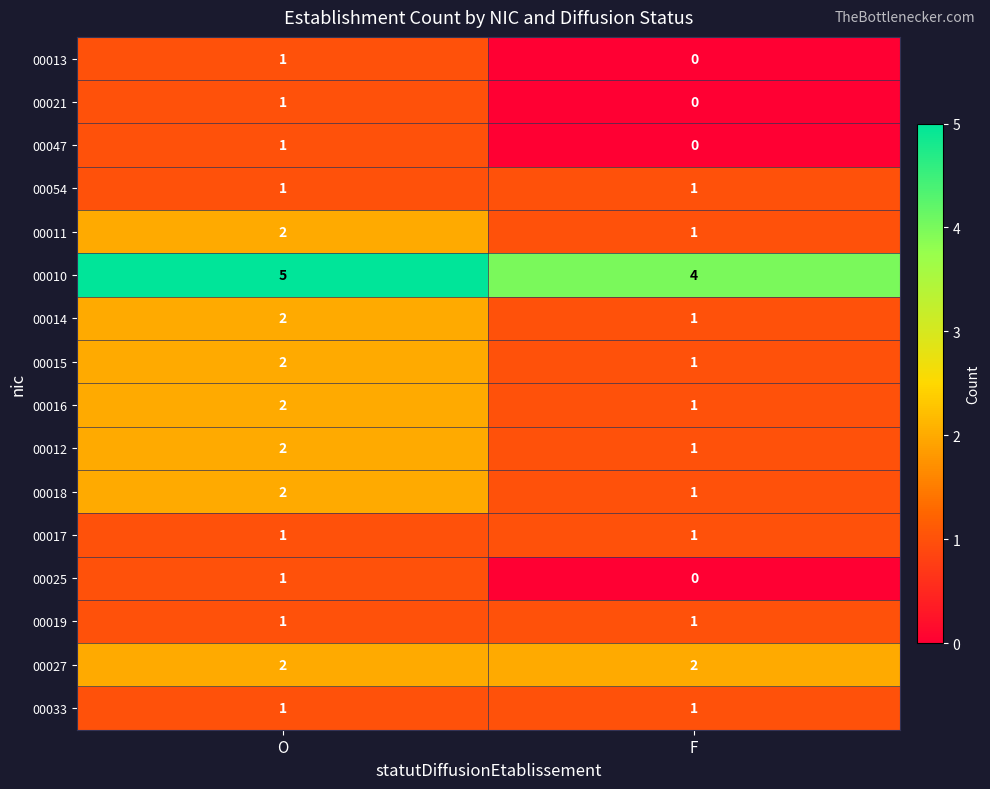

Where is 00047 nearest to the value 0?

F